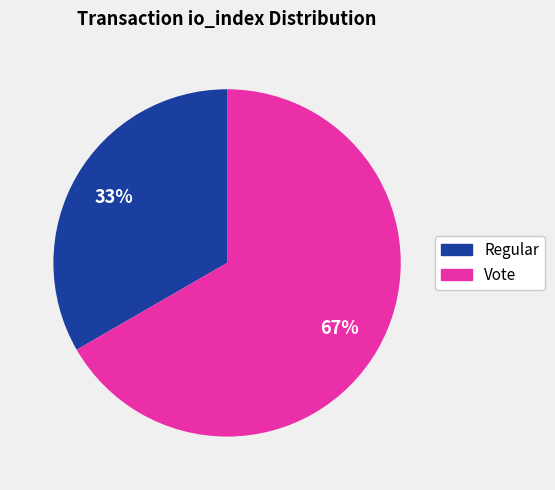

Does Regular represent more than half of the total?

No